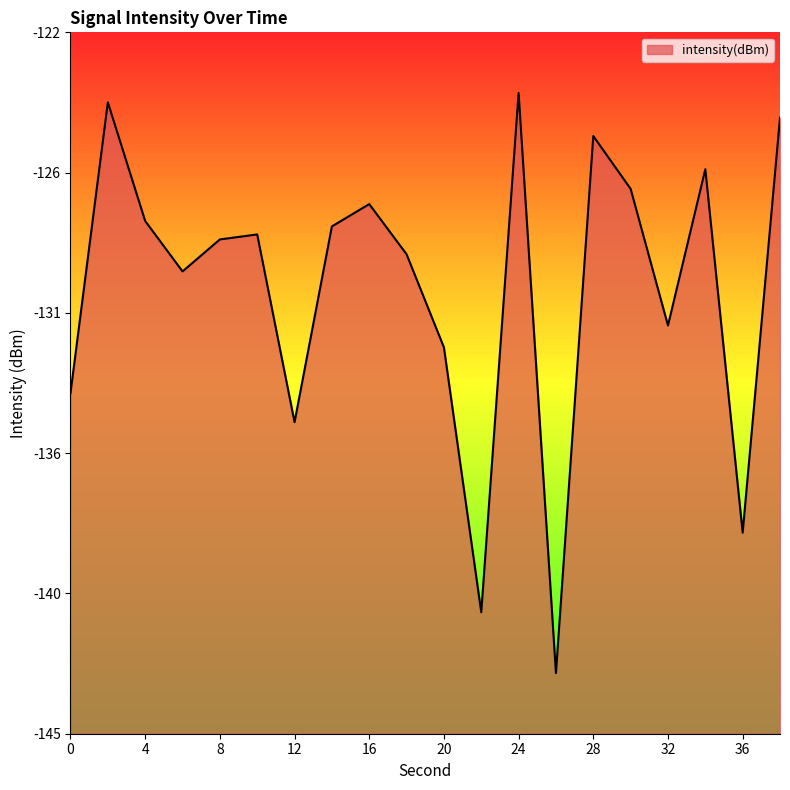

Rank the categories by value from lowest to highest.

26, 22, 36, 12, 0, 20, 32, 6, 18, 8, 10, 14, 4, 16, 30, 34, 28, 38, 2, 24